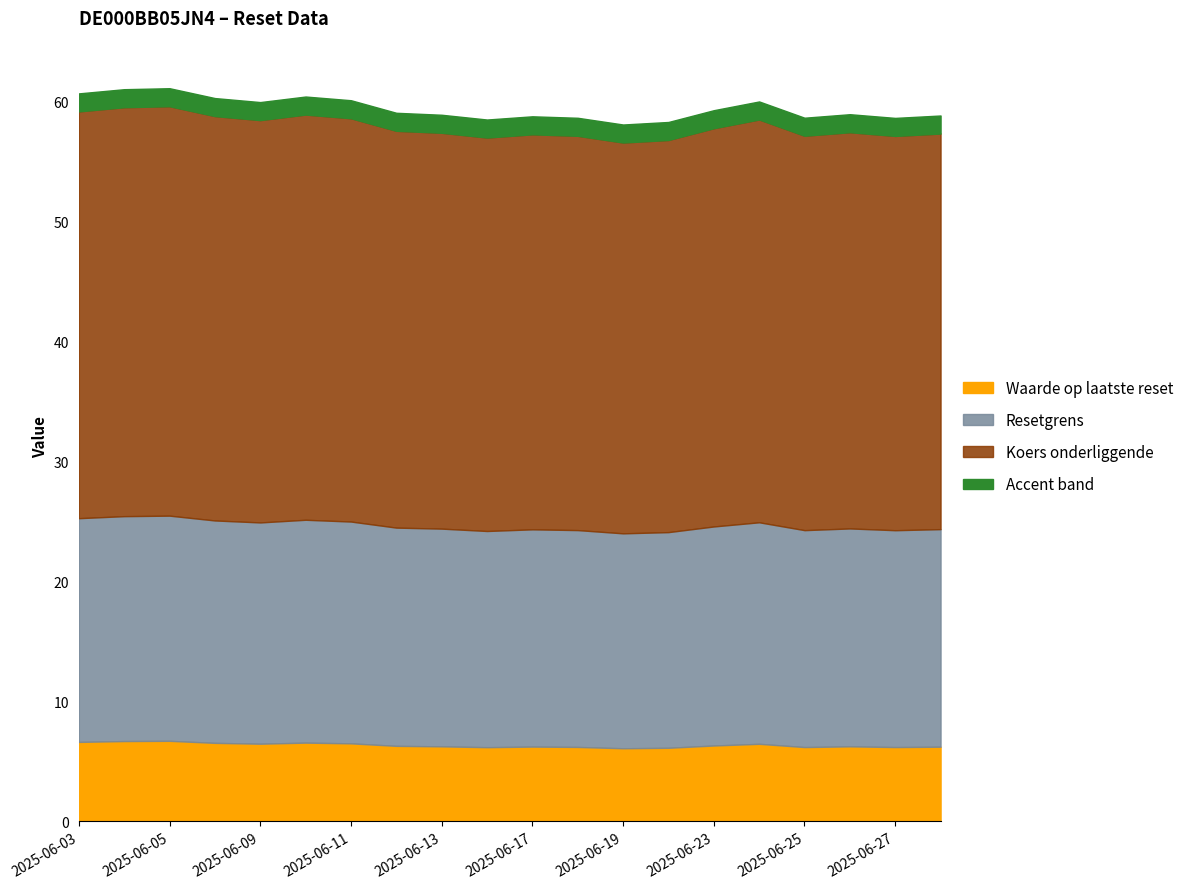

What is the total value across all series at 2025-06-03?

60.6